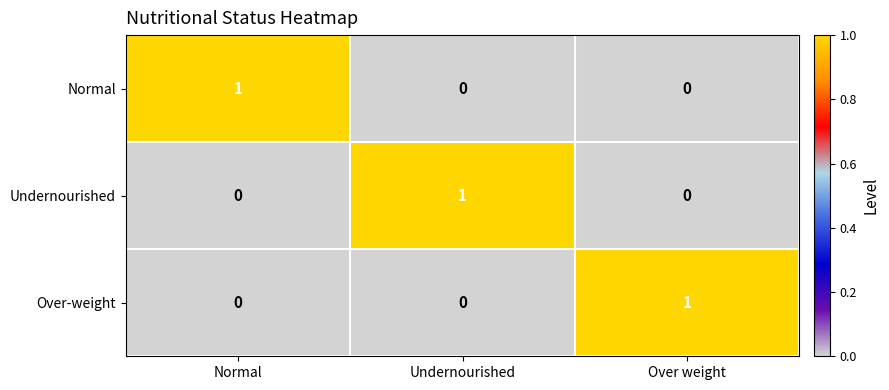

How many Undernourished values are between 0 and 1?

3